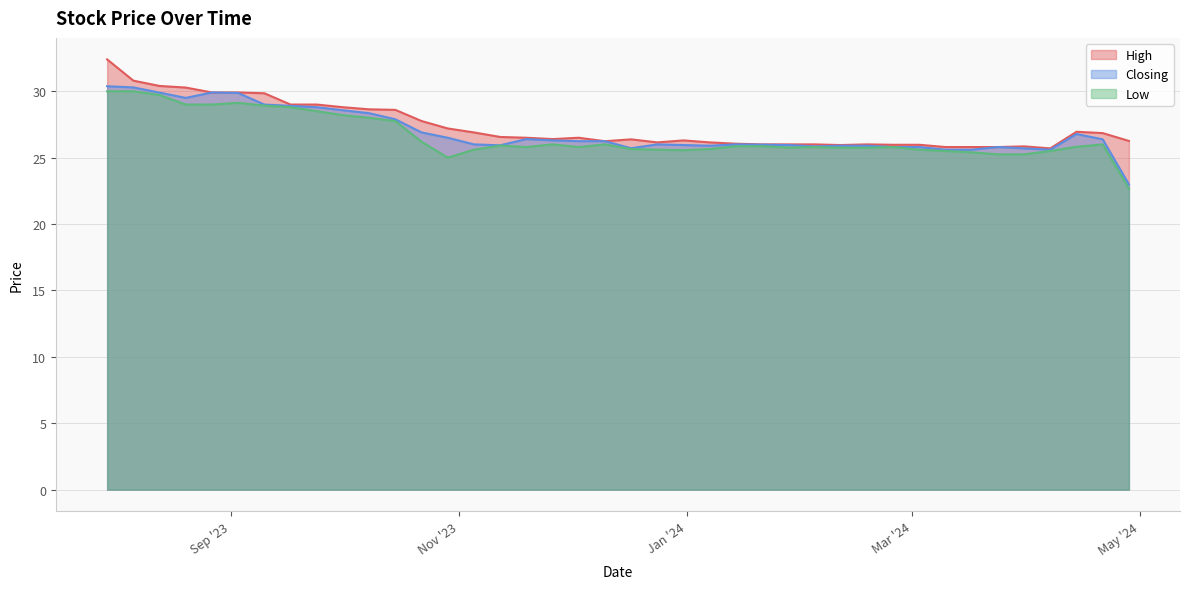

How many interior local peaks does the High series have?

6